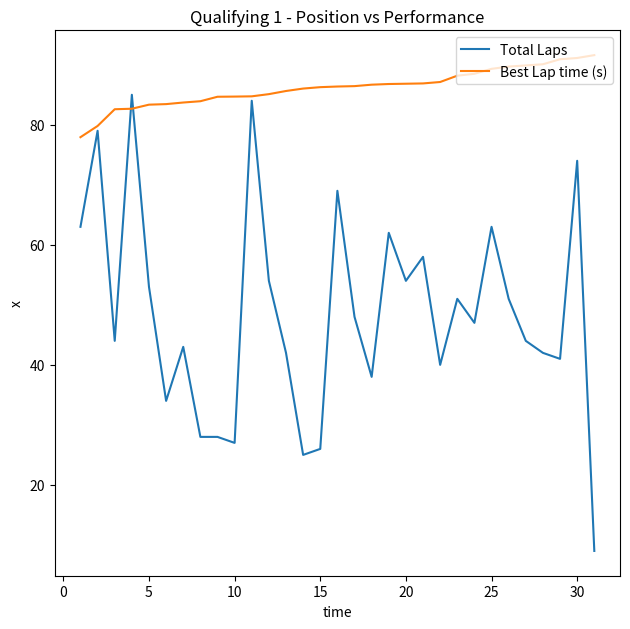

What is the difference between the maximum and minimum values in the Total Laps series?

76.0